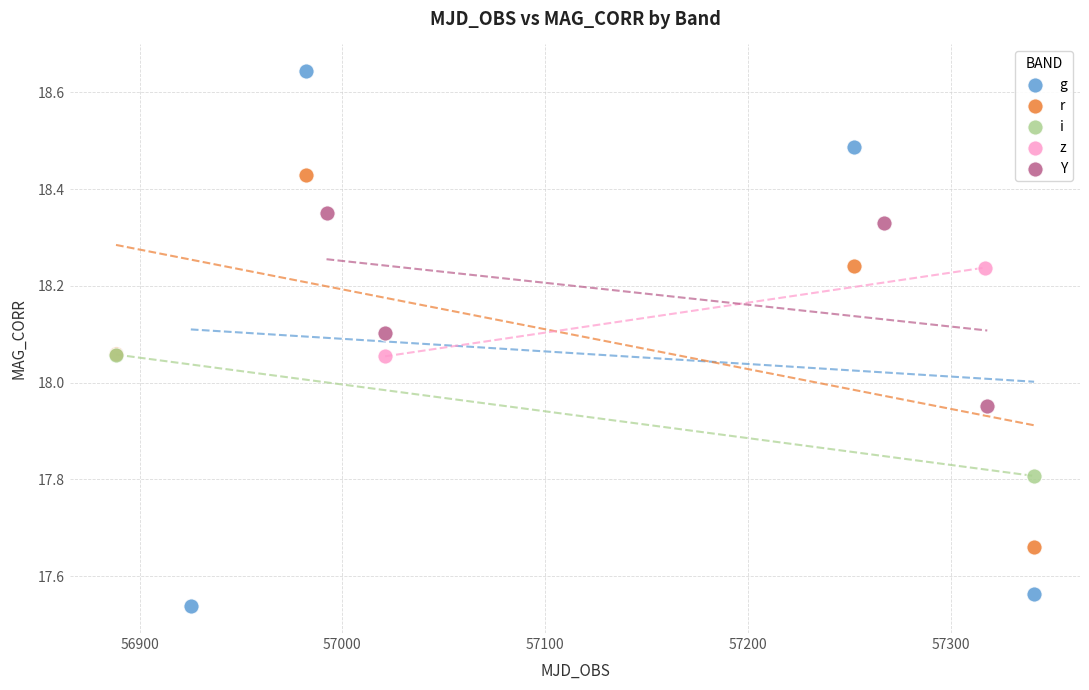

What are all the series names shown in the legend?

g, r, i, z, Y